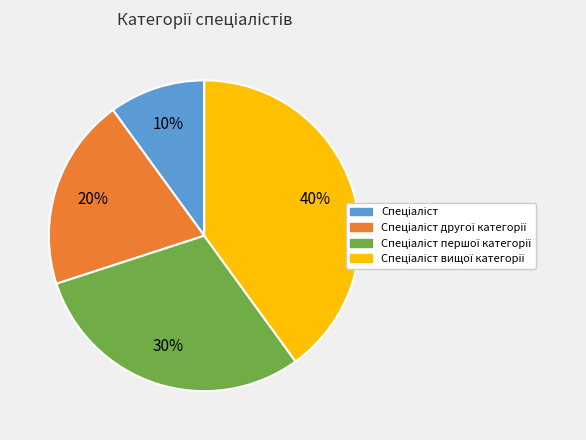

To the nearest percent, what is the difference between the largest and smallest slice percentages?

30%